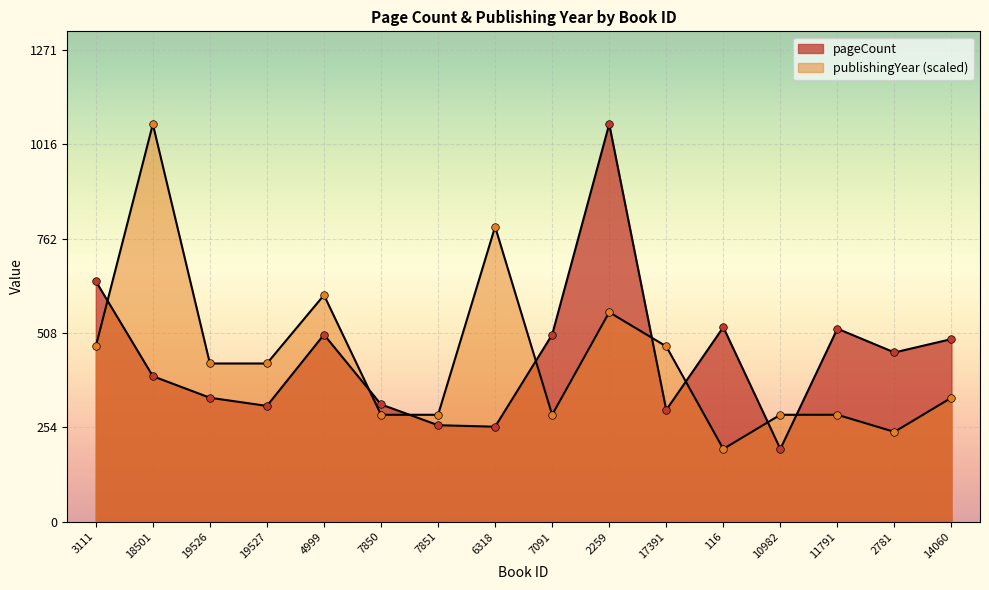

At how many categories does at least one series exceed 1044?

2